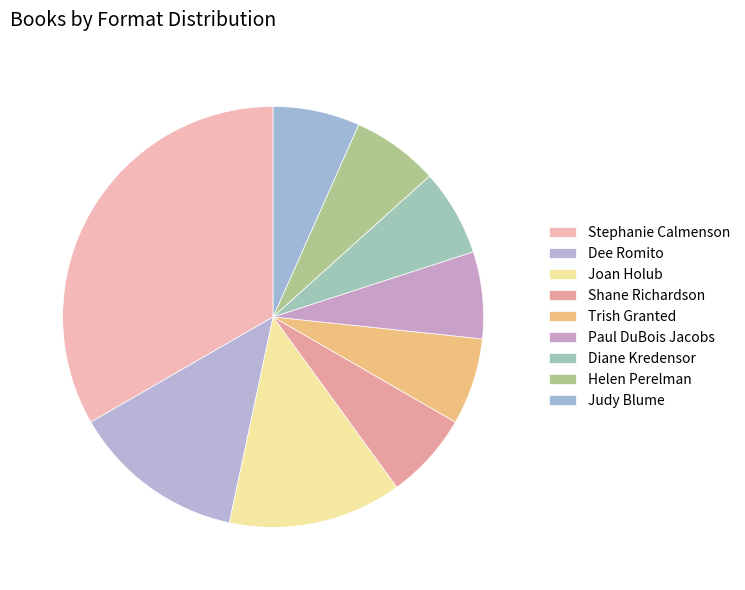

To the nearest percent, what is the combined percentage of Shane Richardson and Dee Romito?

20%